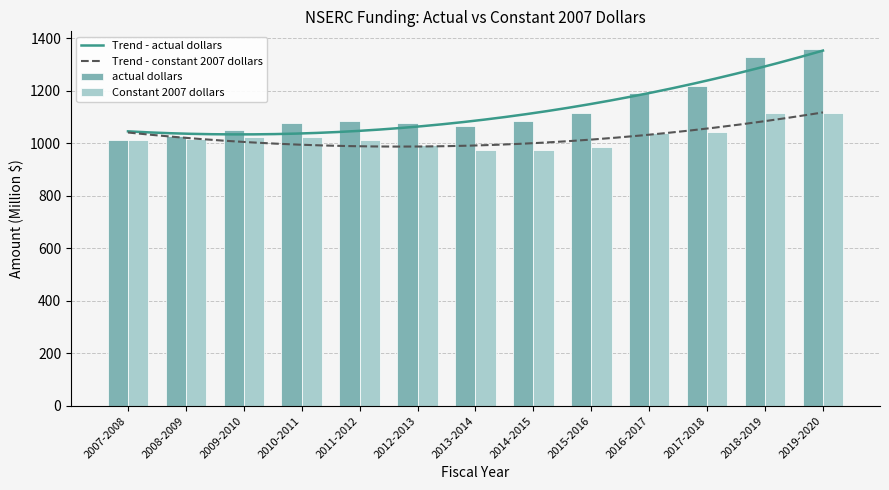

What position from the left is 2016-2017?

10